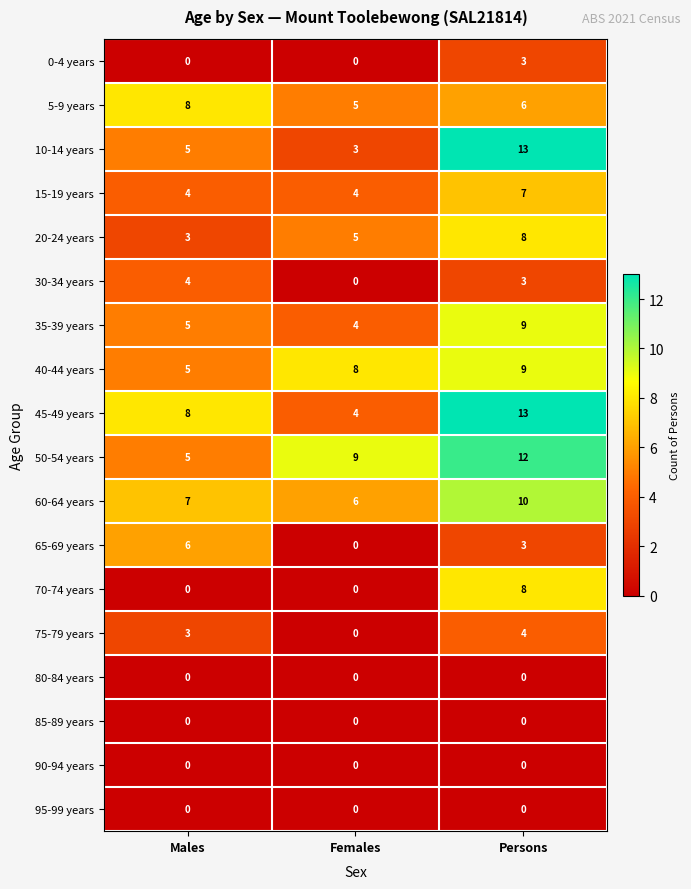

What is the difference between the highest and lowest values at Males?

8